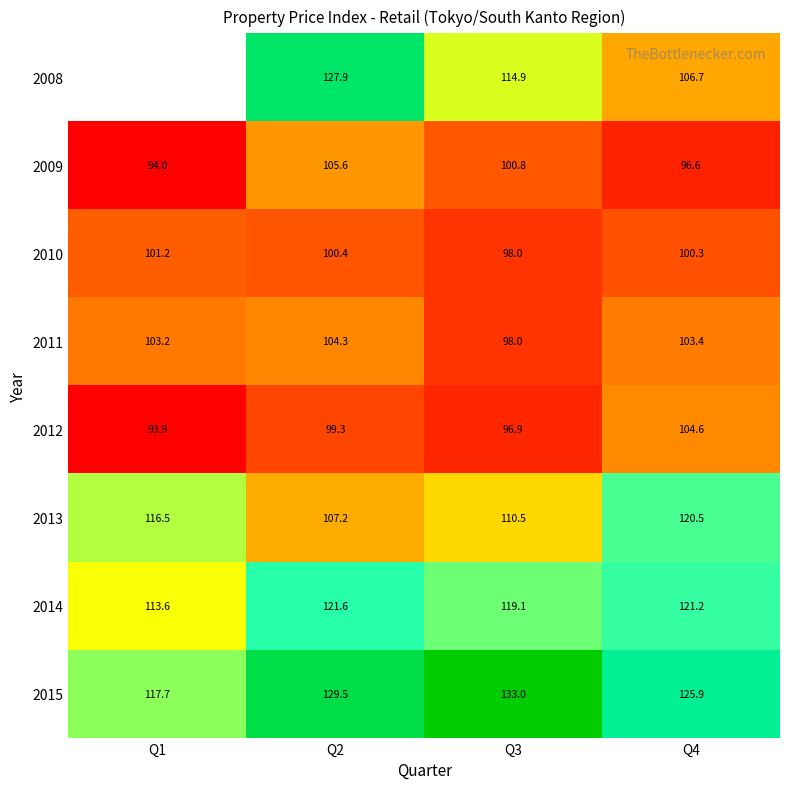

How many values in the 2014 series are below 121?

2